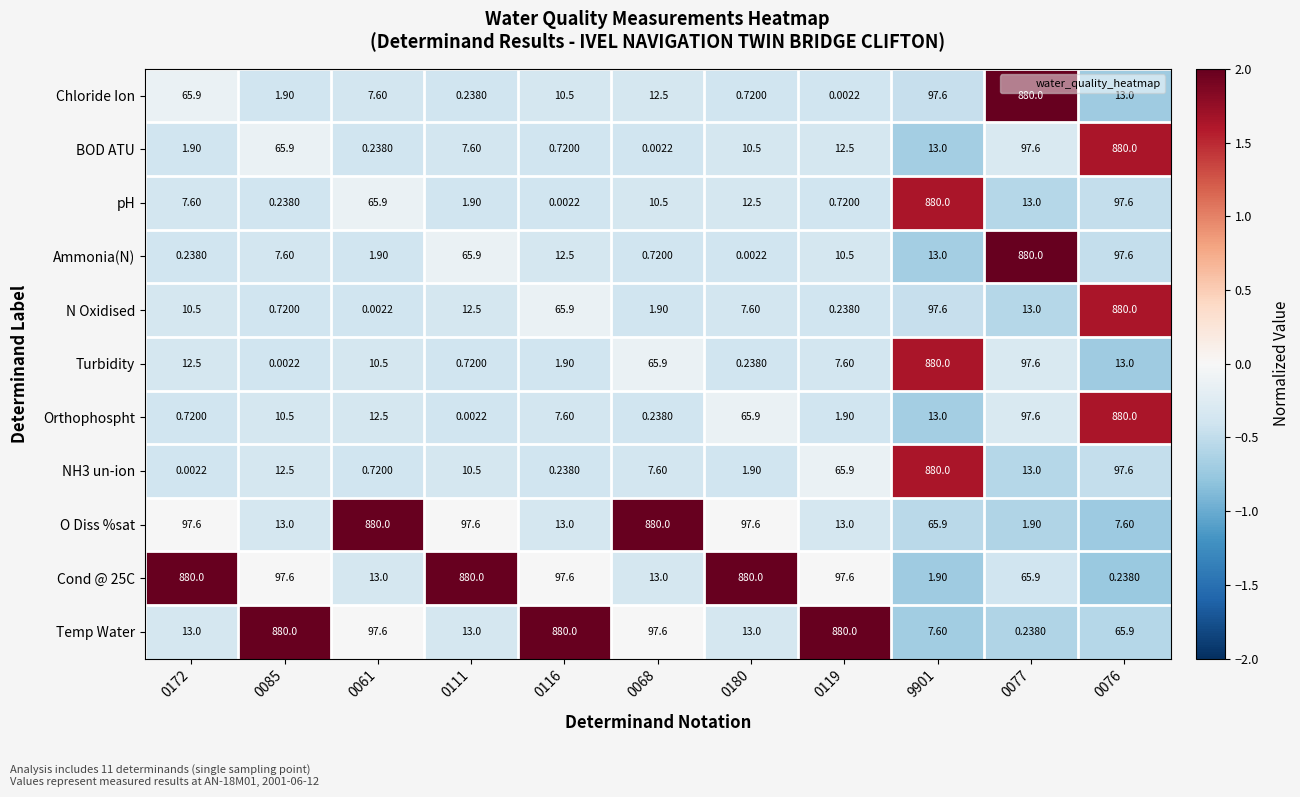

At which category is the sum across all series the highest?

0076